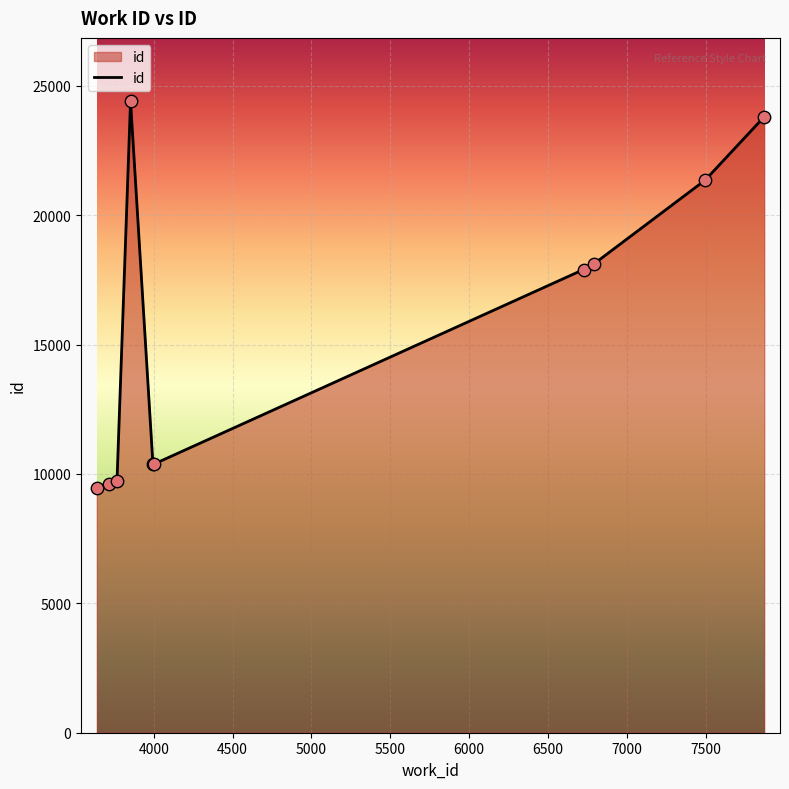

What is the difference between the maximum and minimum values?

14946